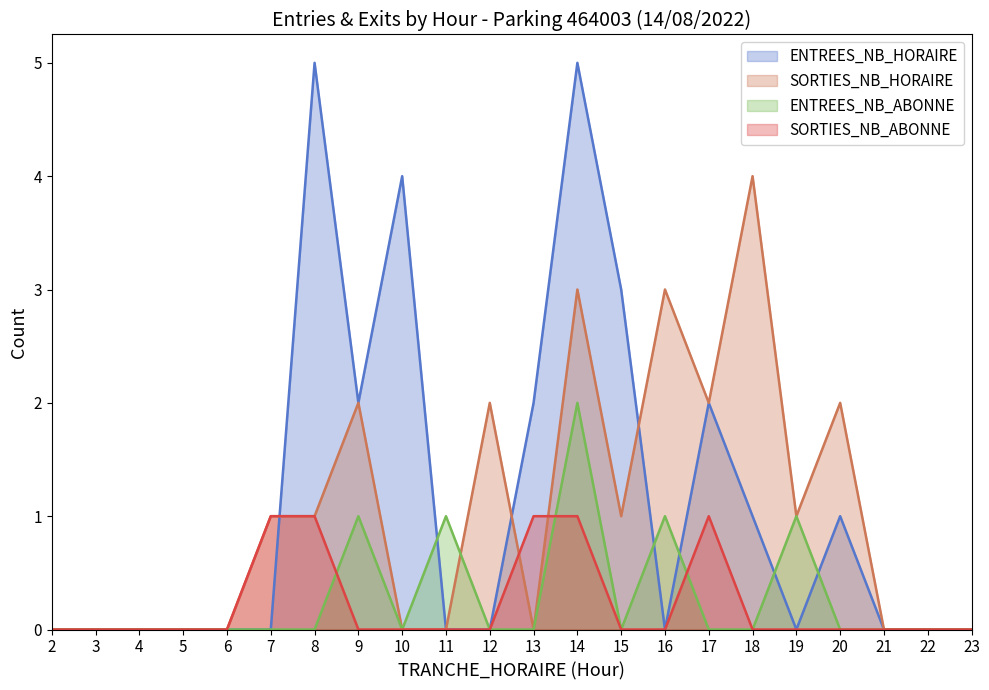

True or false: ENTREES_NB_HORAIRE and SORTIES_NB_HORAIRE cross at least once.

True